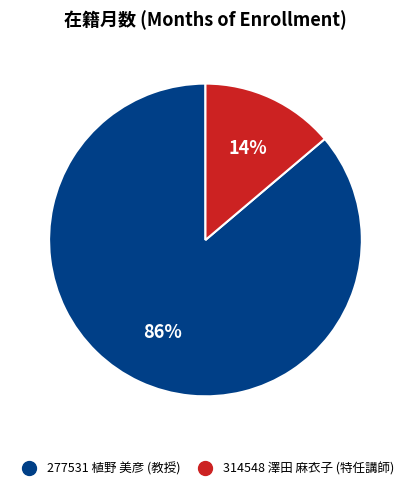

Which category has the biggest portion of the pie?

277531 植野 美彦 (教授)